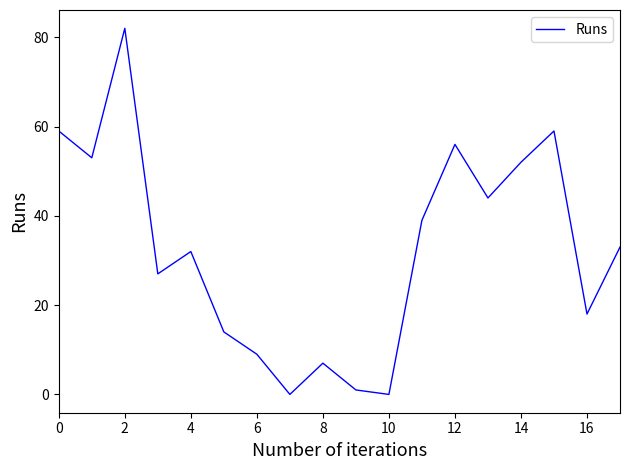

Does the chart display data point markers on the line(s)?

No